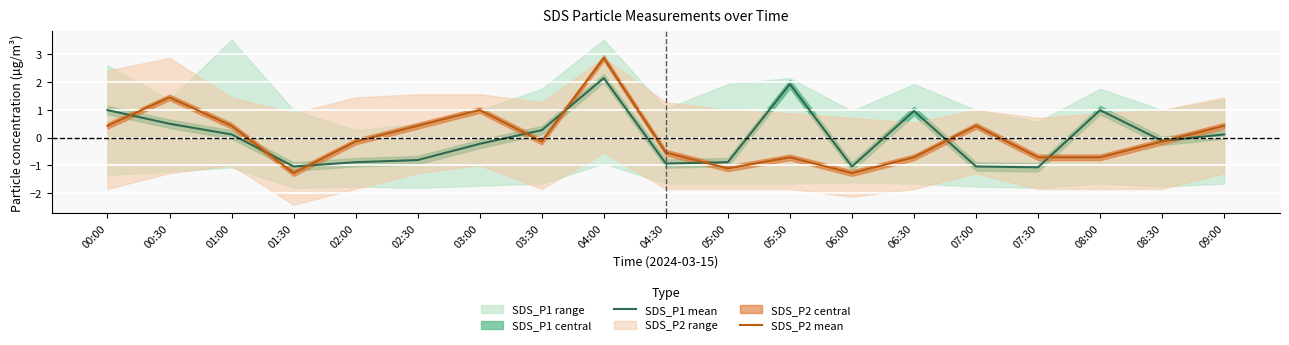

What is the spread (max minus min) of values at 07:30?

0.4